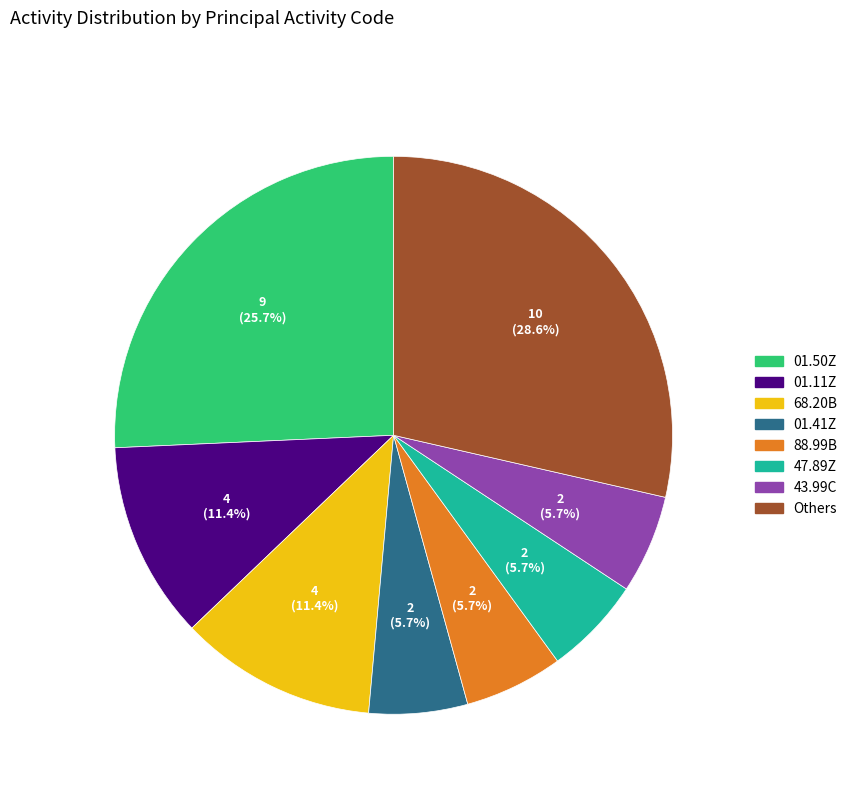

Count the number of slices in the pie.

8